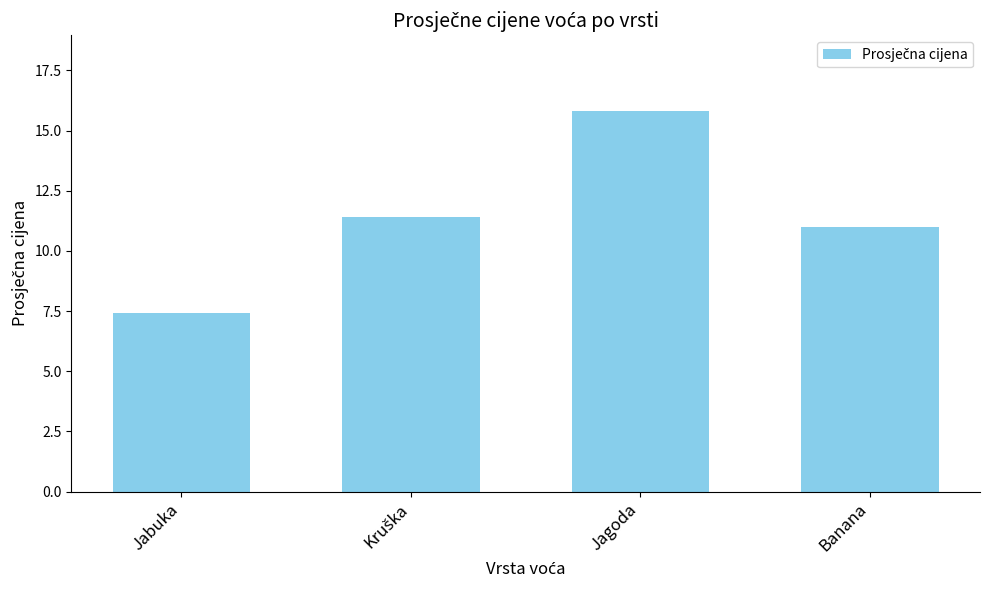

What is the sum of the values at Jagoda and Banana?

26.8